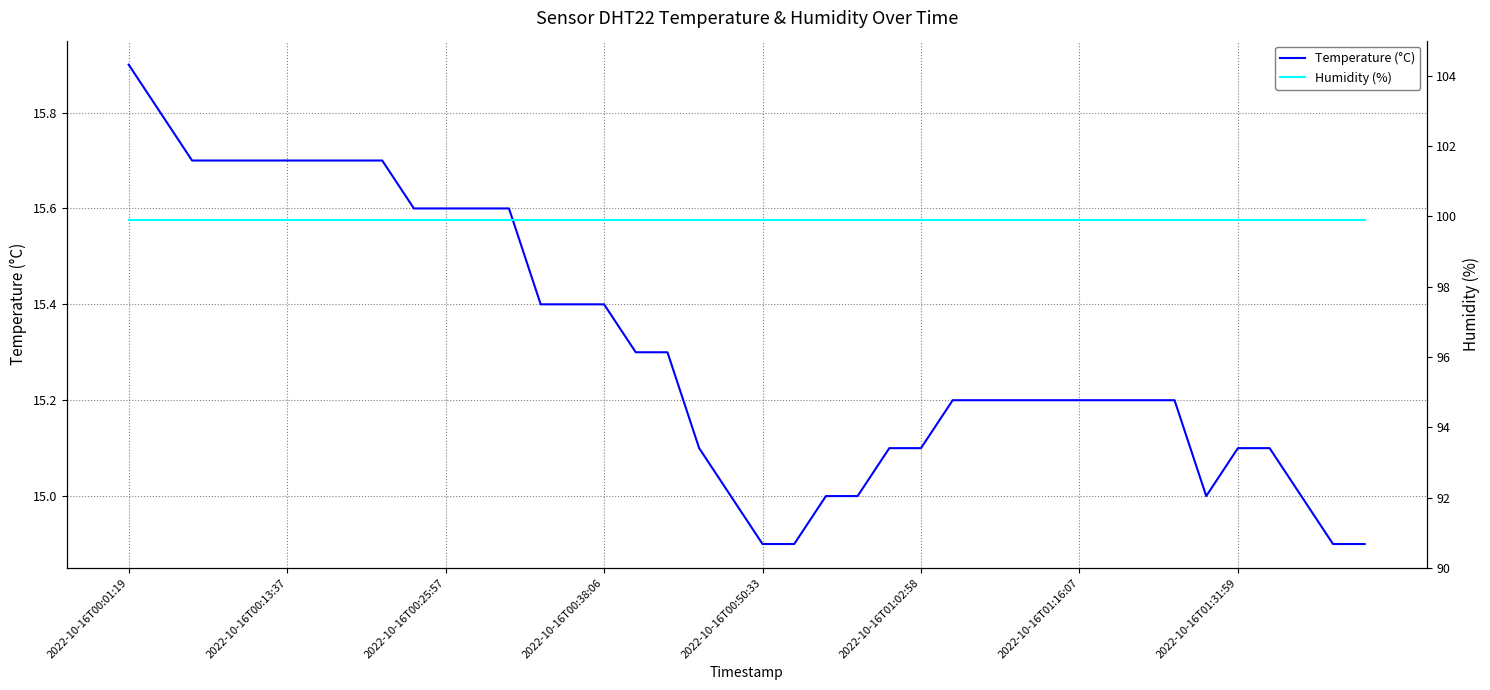

True or false: Humidity (%) has more than 0 points higher than both neighbors.

False